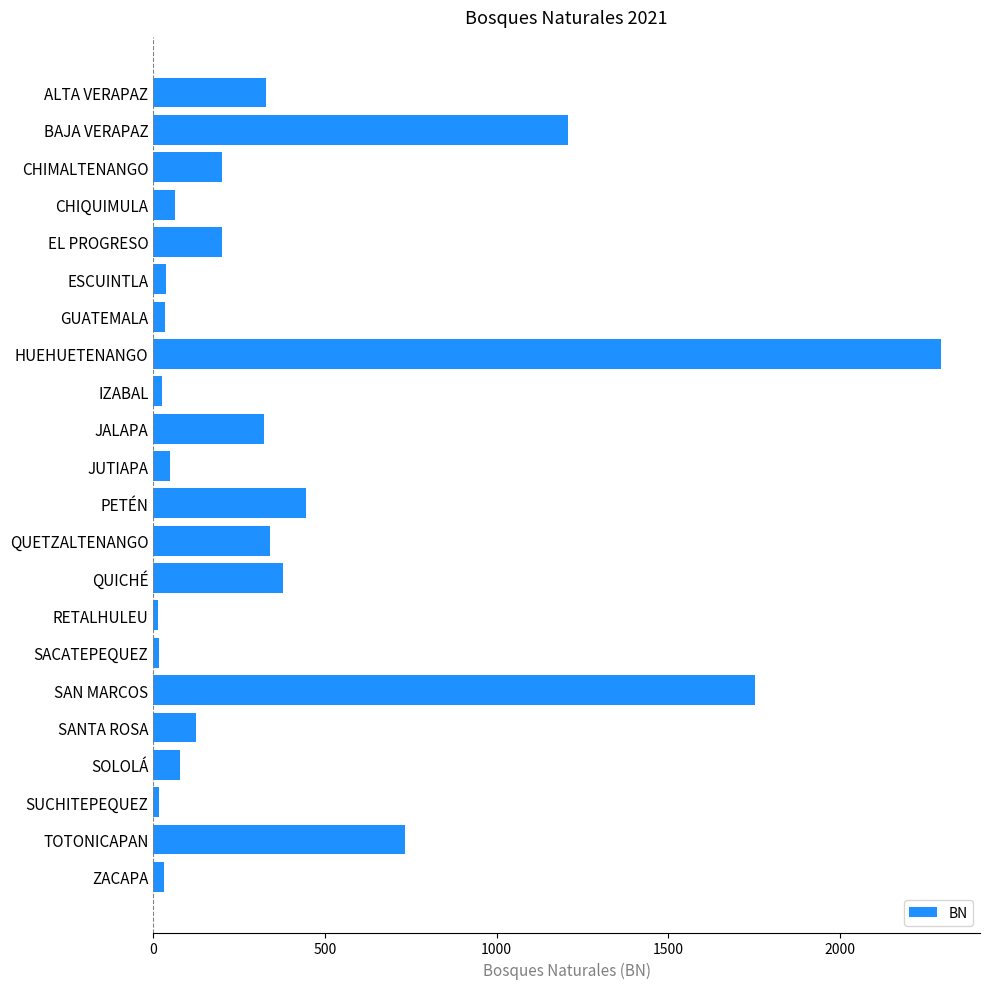

The chart shows a value of 201 at EL PROGRESO. True or false?

True